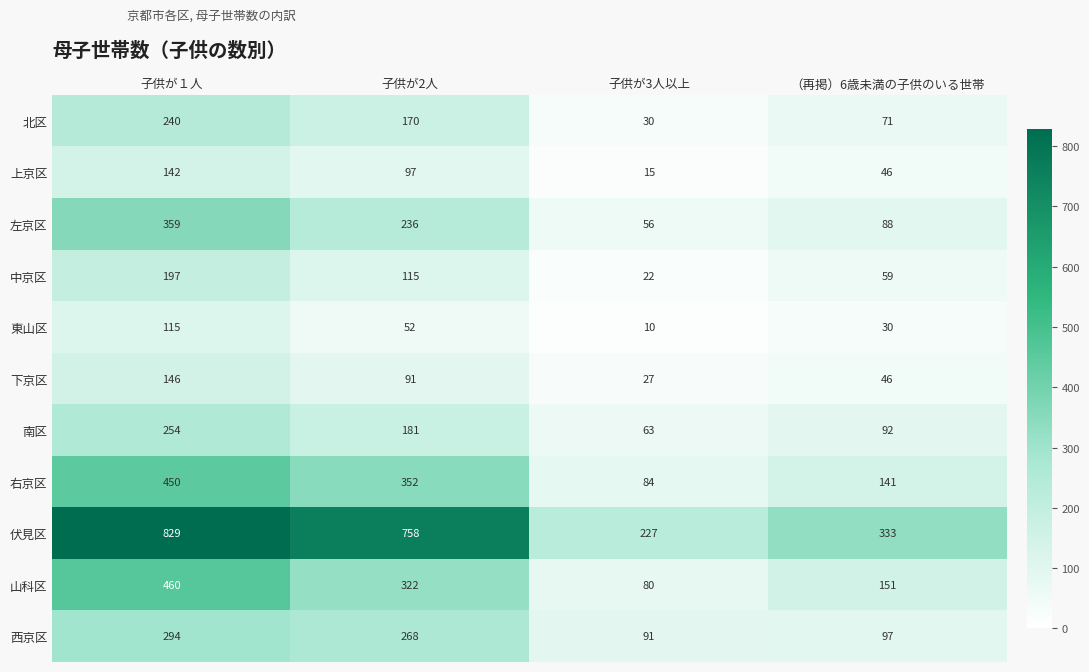

How many distinct data groups are displayed?

11